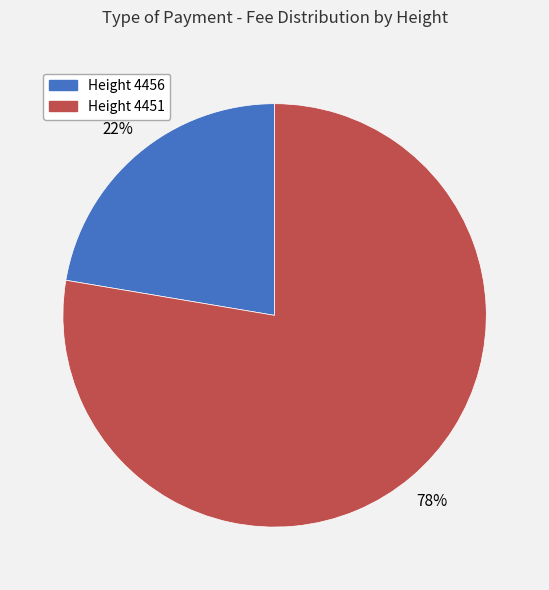

How many segments does this pie chart have?

2